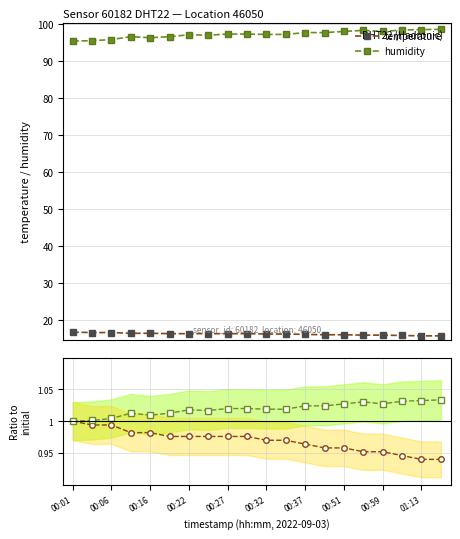

True or false: temperature and humidity cross at least once.

False